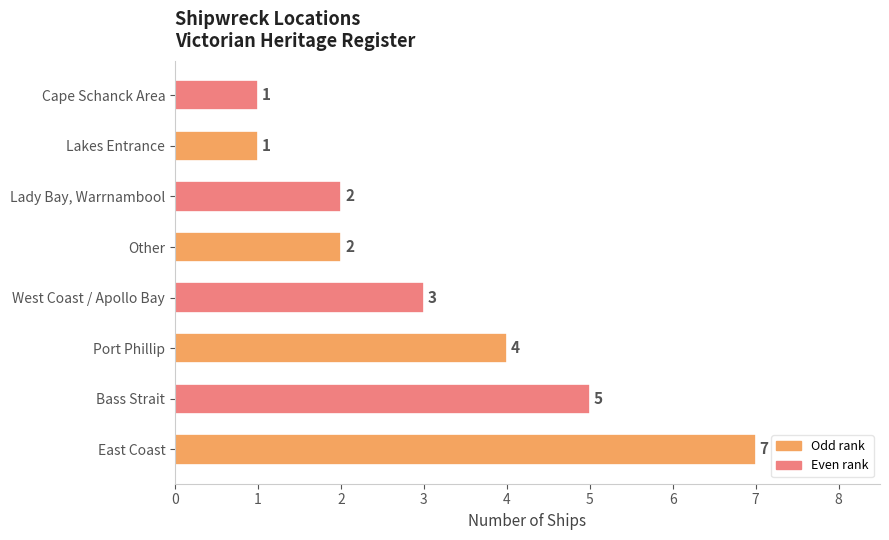

What is the change in value from Port Phillip to Cape Schanck Area?

-3